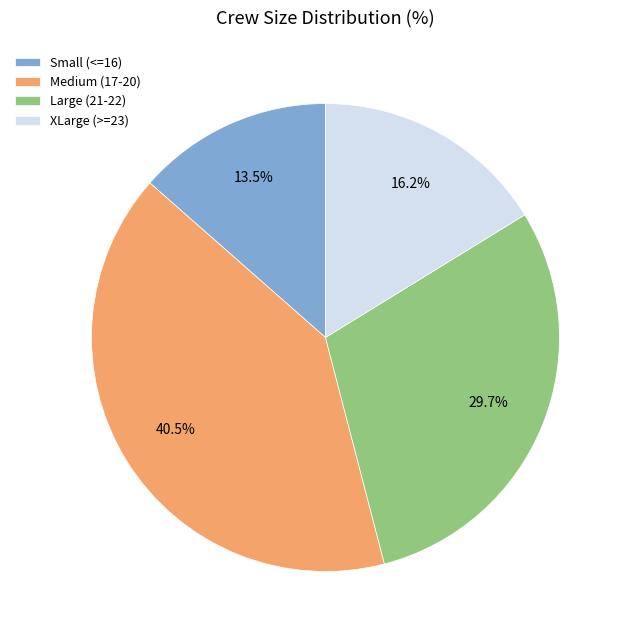

Approximately how many times larger is the value at XLarge (>=23) compared to Medium (17-20)?

0.4